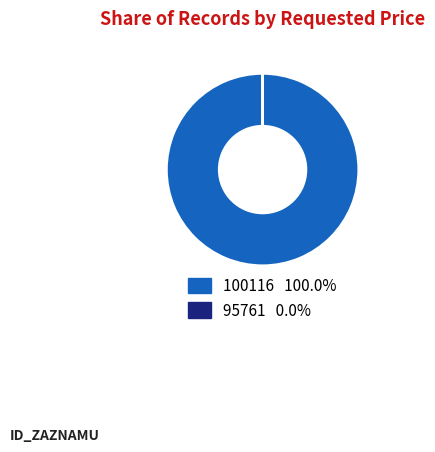

The 100116 slice represents 93% of the pie. True or false?

False